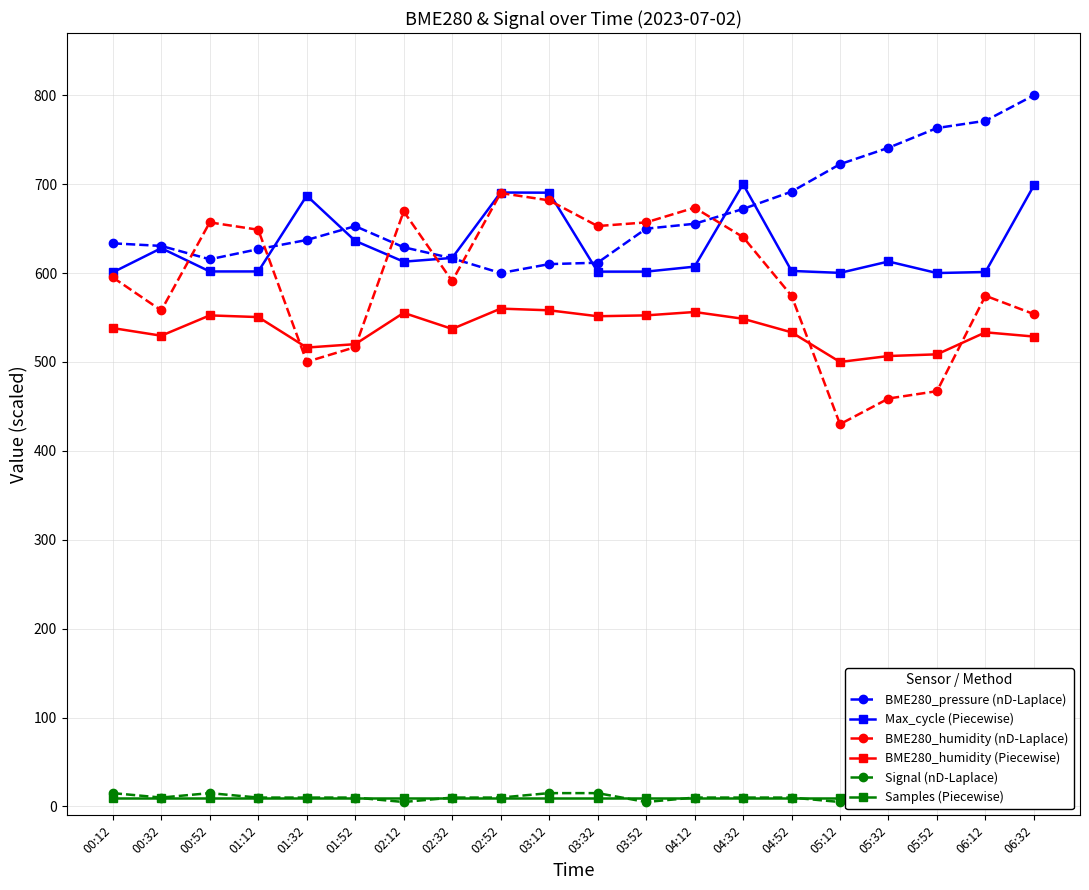

How many times do BME280_humidity (nD-Laplace) and BME280_humidity (Piecewise) cross each other?

4